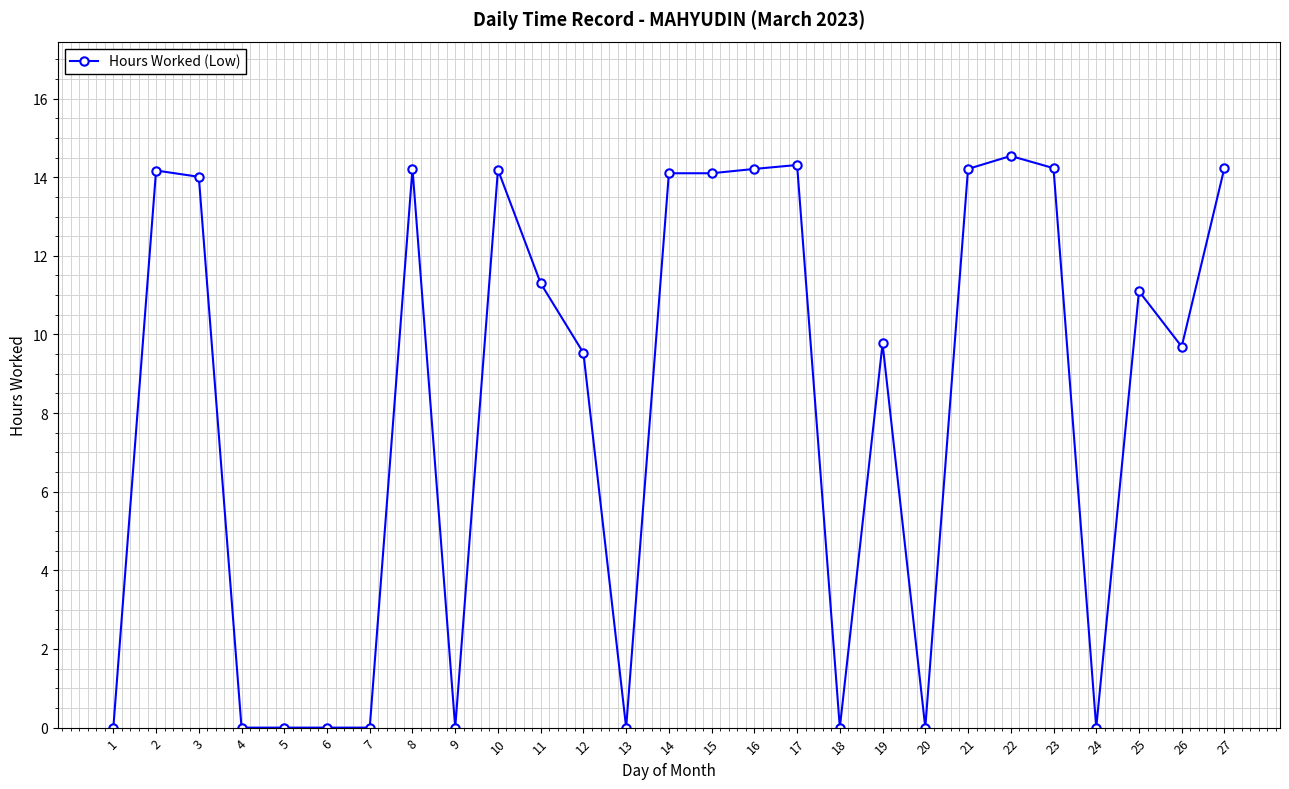

How many values are below 11?

13